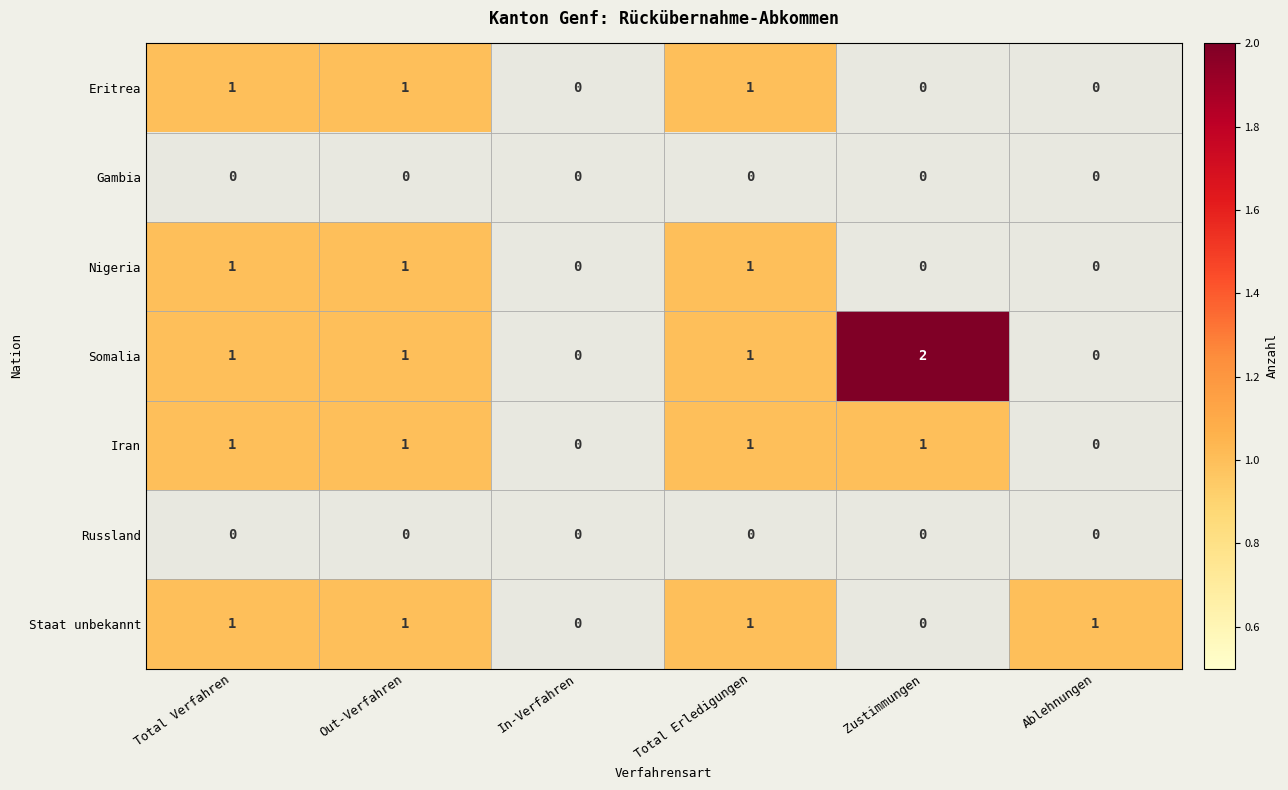

Which series has the widest spread of values?

Somalia